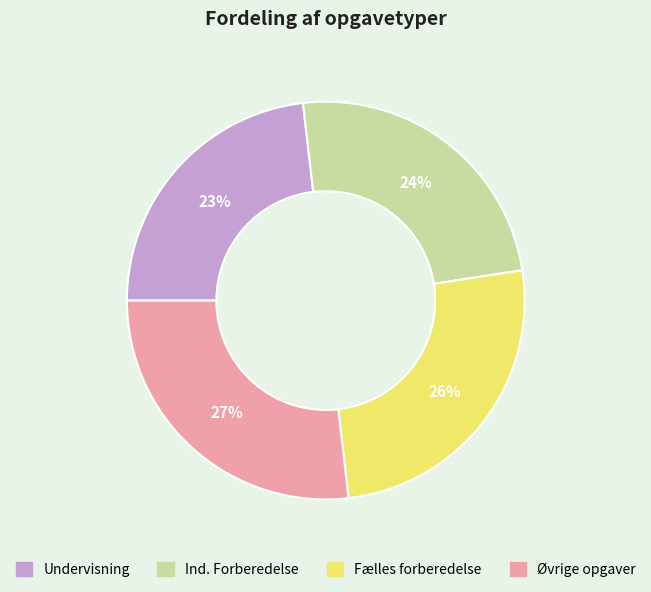

The Fælles forberedelse slice represents 16% of the pie. True or false?

False